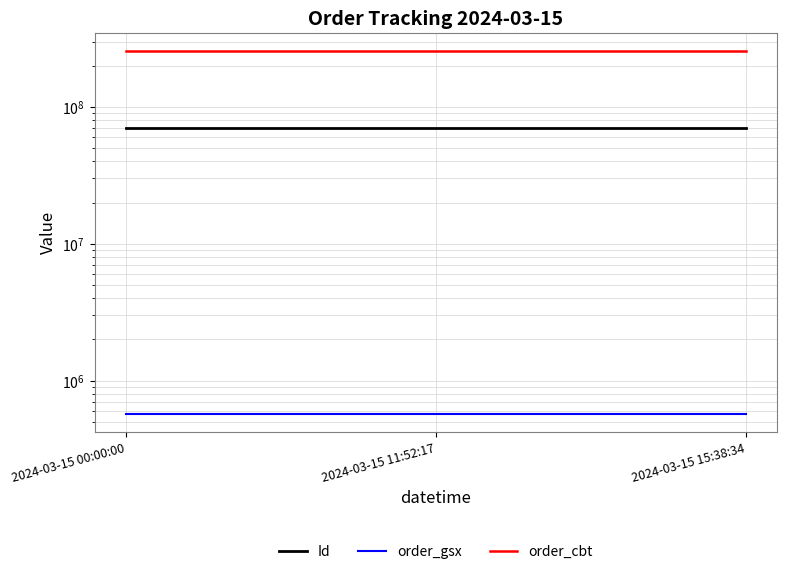

What is the value of the Id point at the 3rd from the left?

69885164